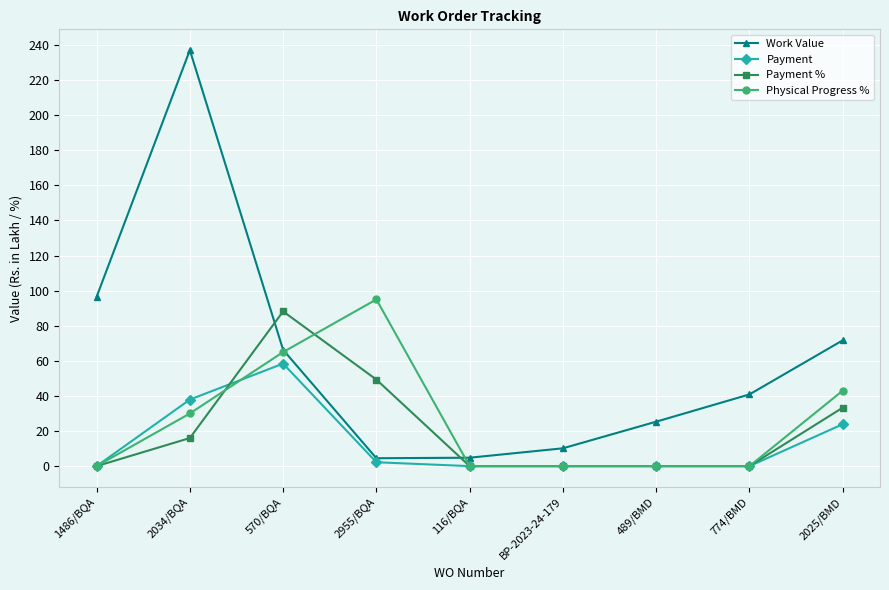

What position from the right is 2955/BQA?

6